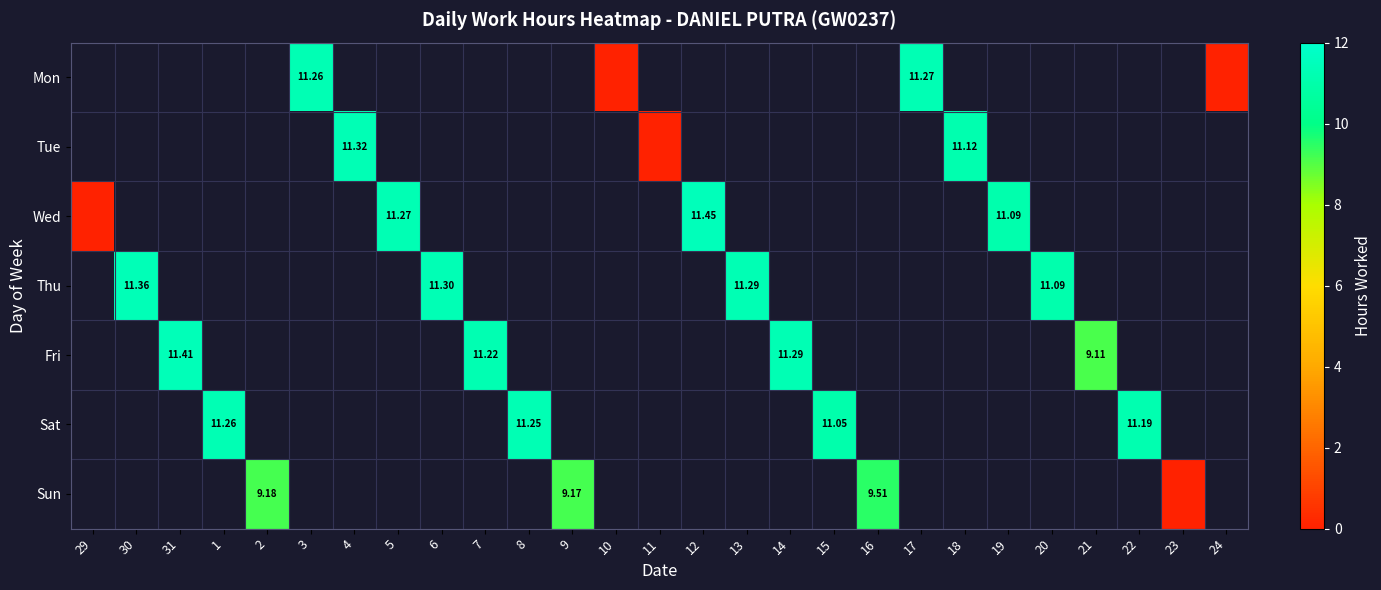

Count the number of data series in this chart.

7